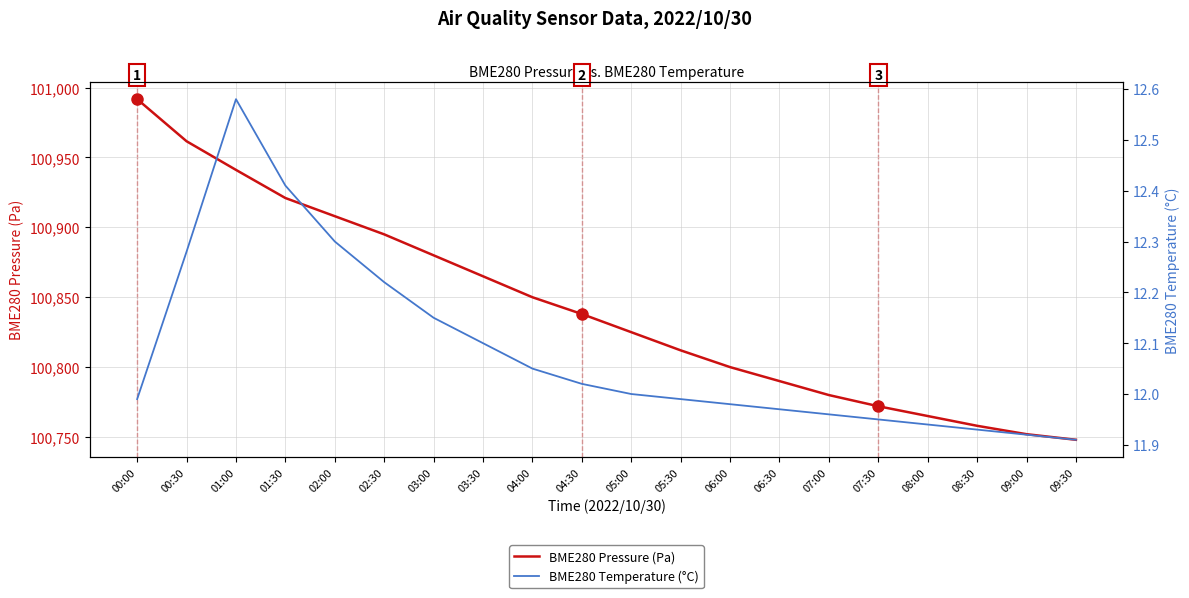

How many values in the BME280 Temperature (°C) series exceed 12?

9